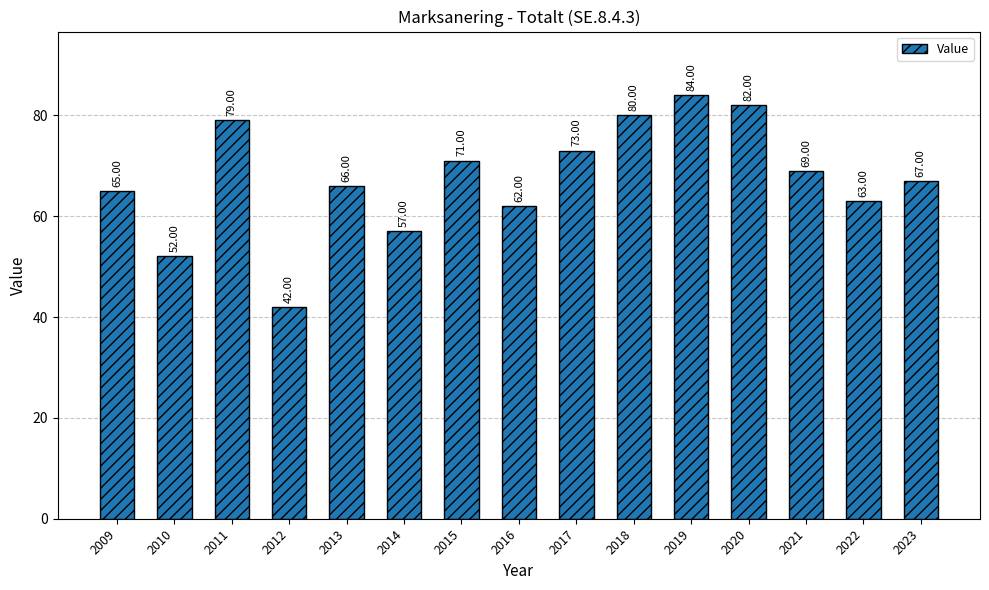

How many values are below 67?

7